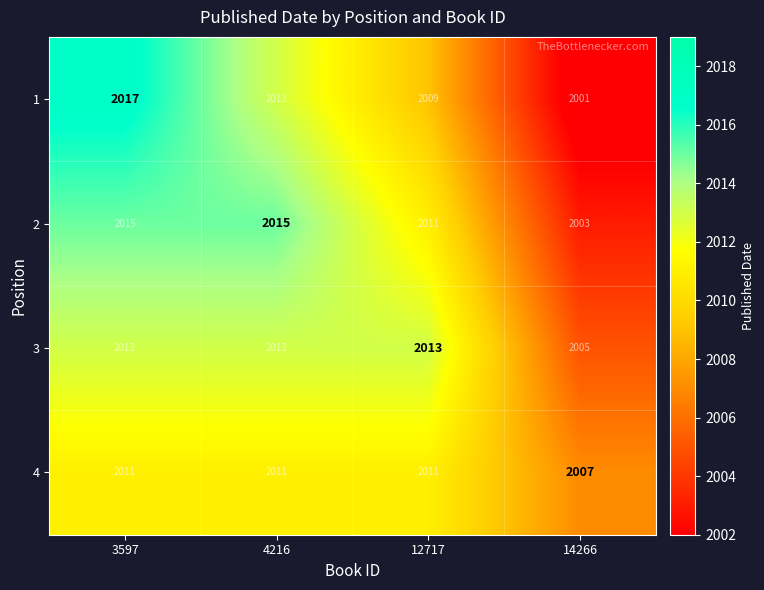

What is the total value across all series at 14266?

8016